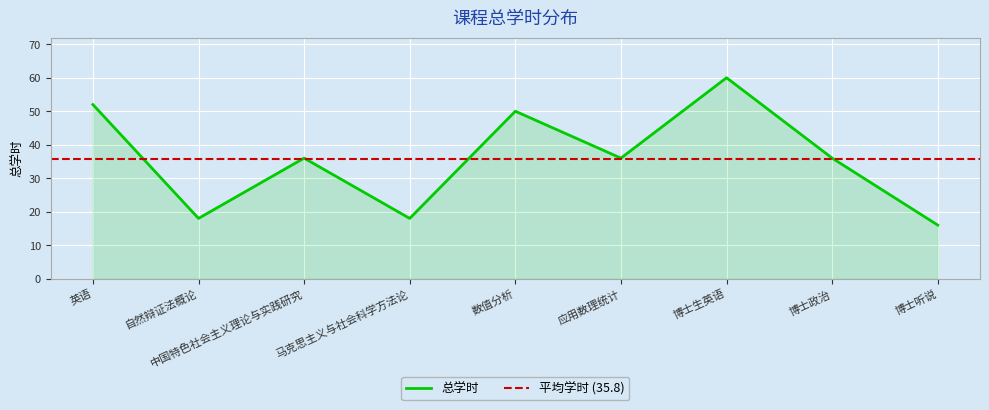

Which category has the lowest value across all series?

博士听说